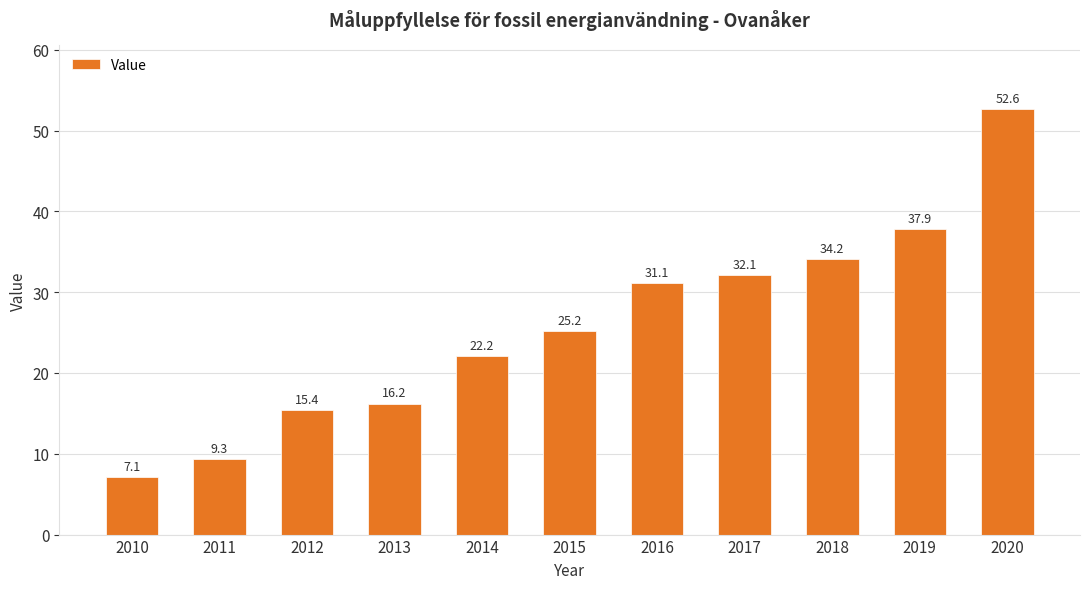

List the labels in order of value, smallest first.

2010, 2011, 2012, 2013, 2014, 2015, 2016, 2017, 2018, 2019, 2020